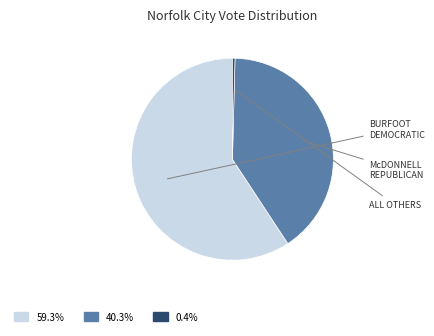

Does any single category account for the majority?

Yes